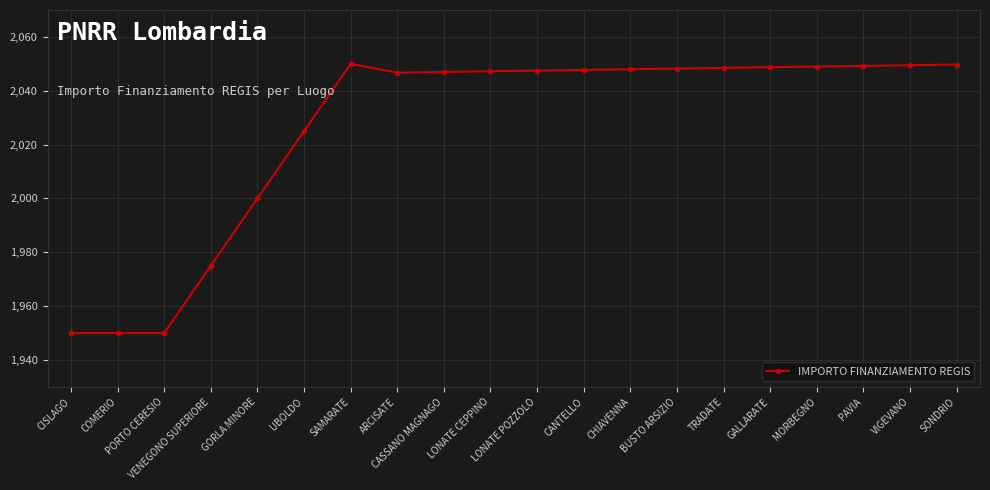

What is the value of the 6th point from the left?

2025.0